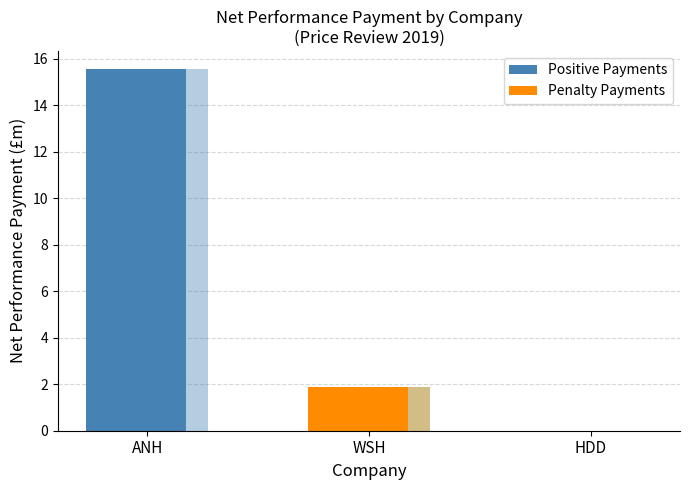

Which series has the widest spread of values?

Positive Payments